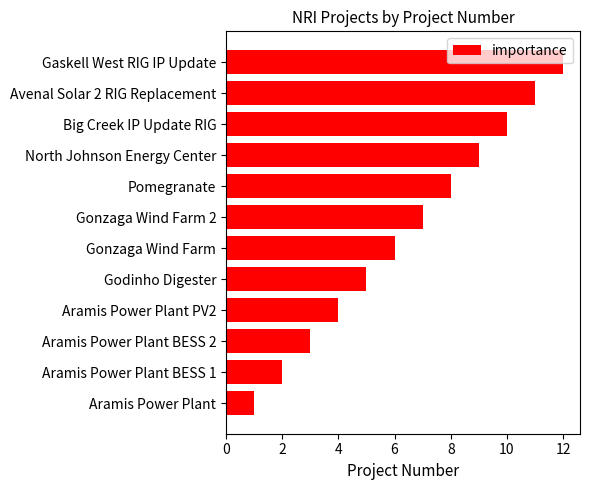

What is the smallest value displayed?

1